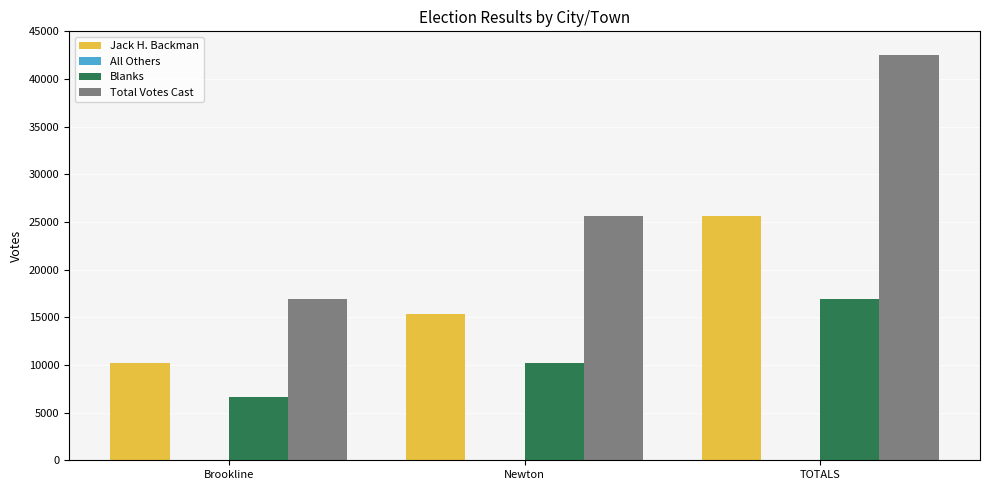

What is the maximum value for Blanks?

16894